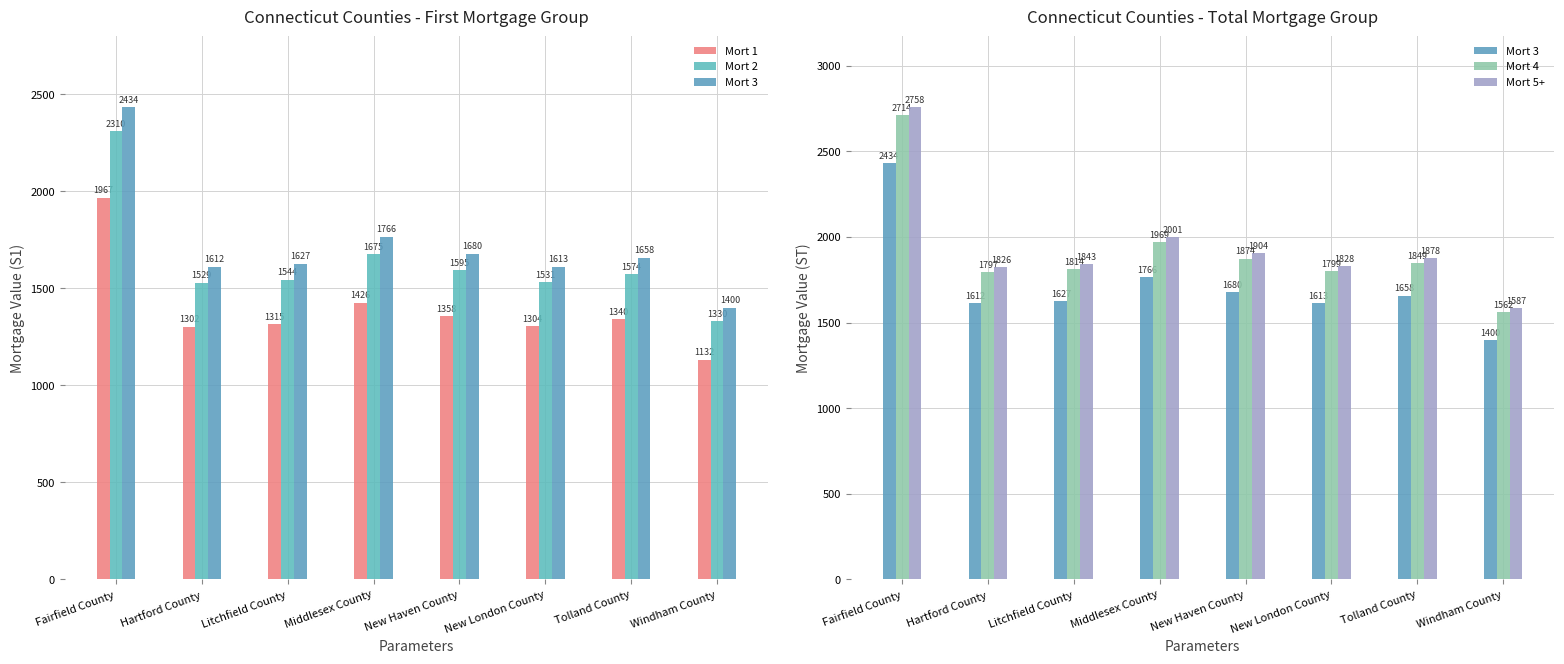

Which has a higher value, Fairfield County or Tolland County?

Fairfield County